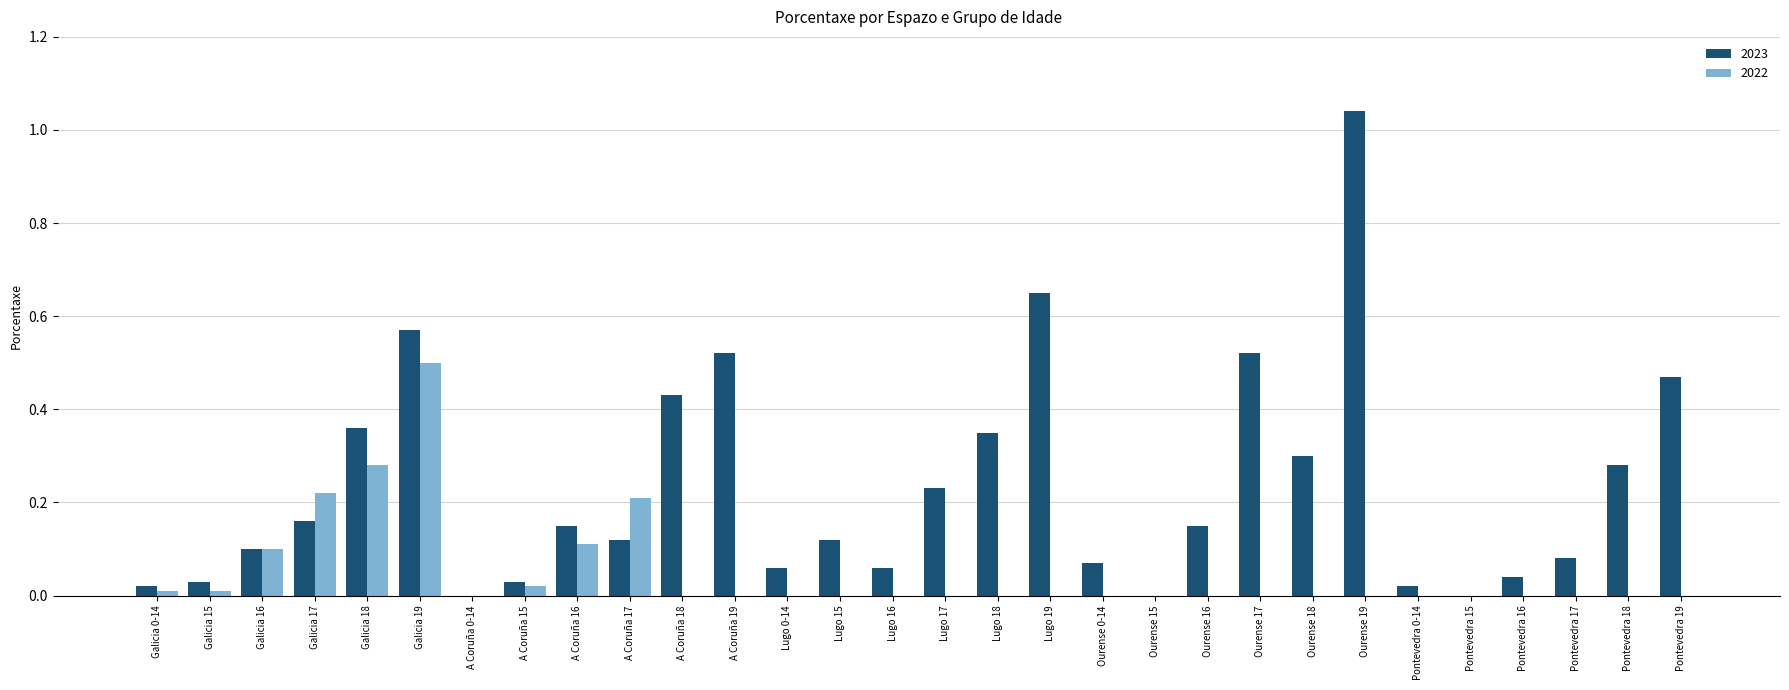

Between Galicia 17 and Lugo 16, which series saw the biggest shift?

2022